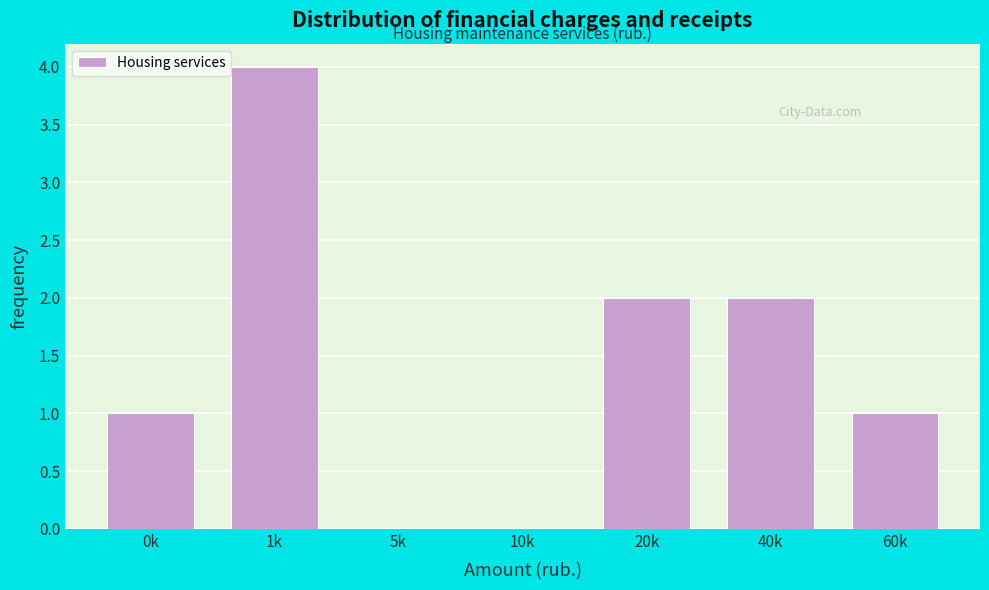

Reading left to right, transcribe all the data shown in this chart.

0k=1	1k=4	5k=0	10k=0	20k=2	40k=2	60k=1